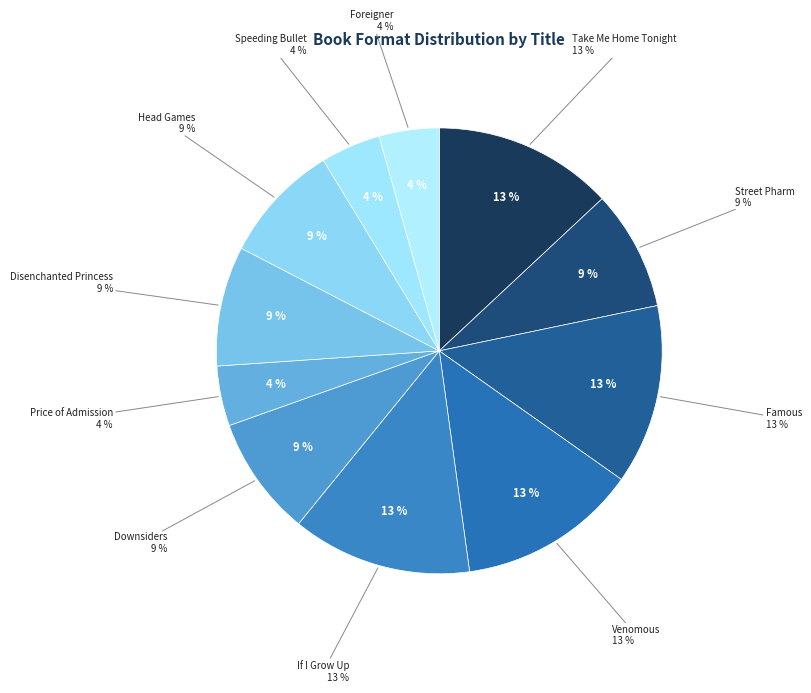

True or false: Head Games accounts for 15% of the total.

False